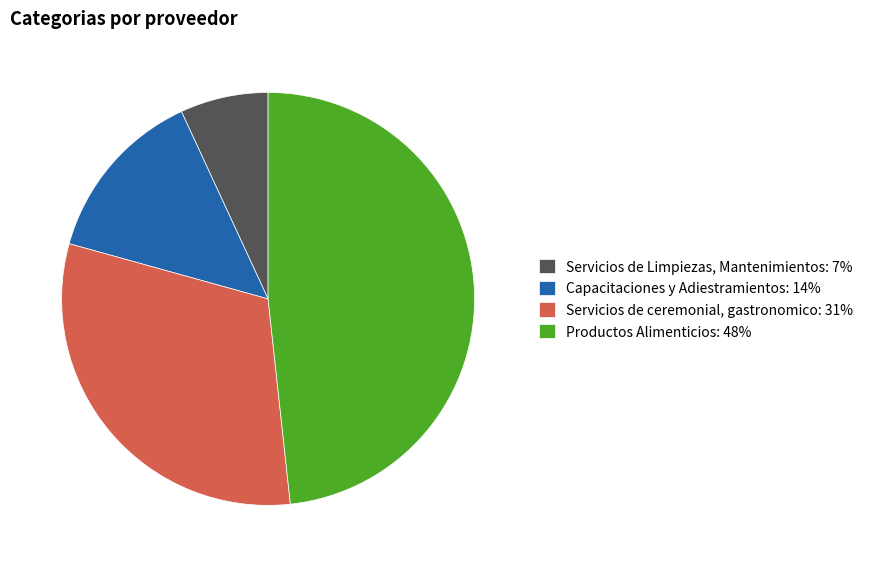

What is the ratio of the value at Servicios de ceremonial, gastronomico: 31% to the value at Capacitaciones y Adiestramientos: 14%?

2.2